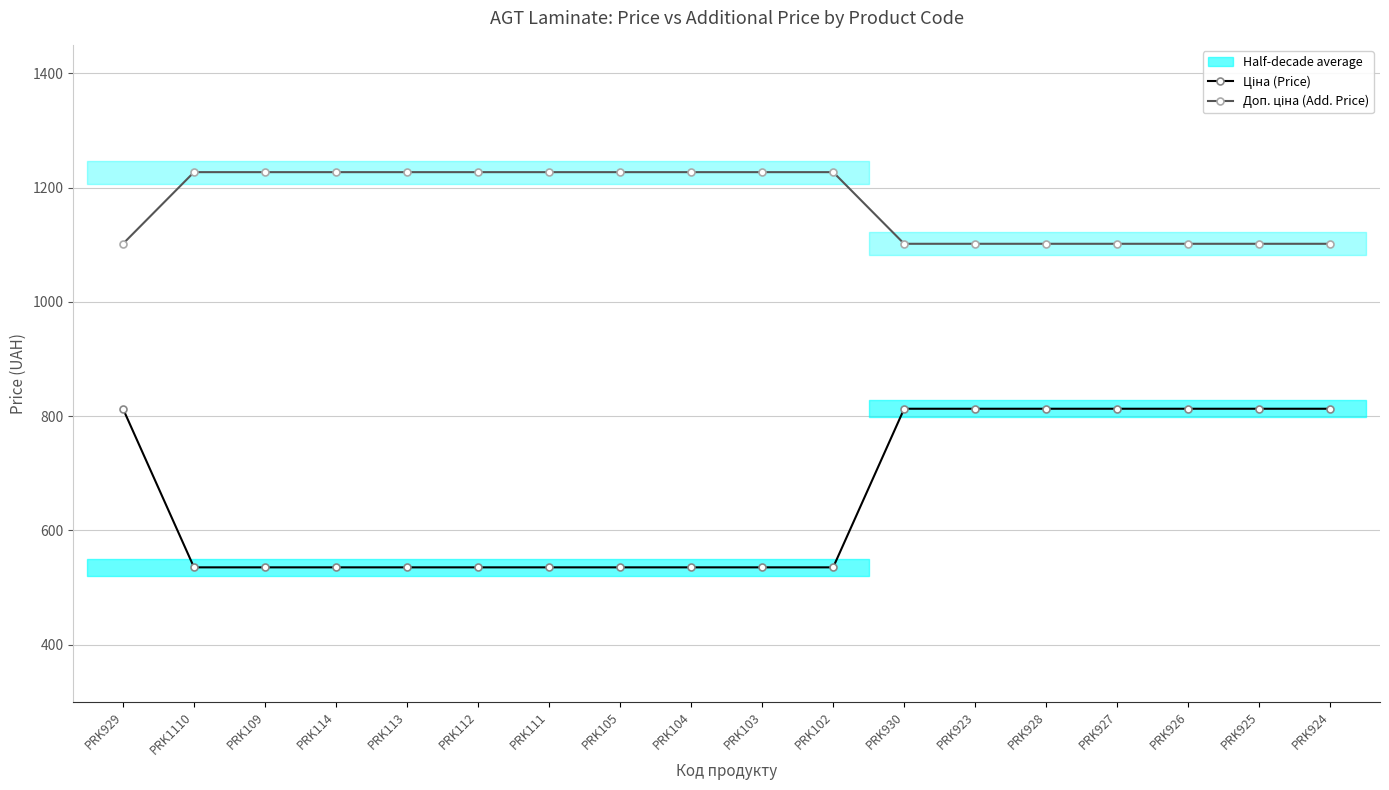

Reading left to right, transcribe all the data shown in this chart.

Ціна (Price): PRK929=813.0	PRK1110=535.4	PRK109=535.4	PRK114=535.4	PRK113=535.4	PRK112=535.4	PRK111=535.4	PRK105=535.4	PRK104=535.4	PRK103=535.4	PRK102=535.4	PRK930=813.0	PRK923=813.0	PRK928=813.0	PRK927=813.0	PRK926=813.0	PRK925=813.0	PRK924=813.0
Доп. ціна (Add. Price): PRK929=1101.8	PRK1110=1227.2	PRK109=1227.2	PRK114=1227.2	PRK113=1227.2	PRK112=1227.2	PRK111=1227.2	PRK105=1227.2	PRK104=1227.2	PRK103=1227.2	PRK102=1227.2	PRK930=1101.8	PRK923=1101.8	PRK928=1101.8	PRK927=1101.8	PRK926=1101.8	PRK925=1101.8	PRK924=1101.8